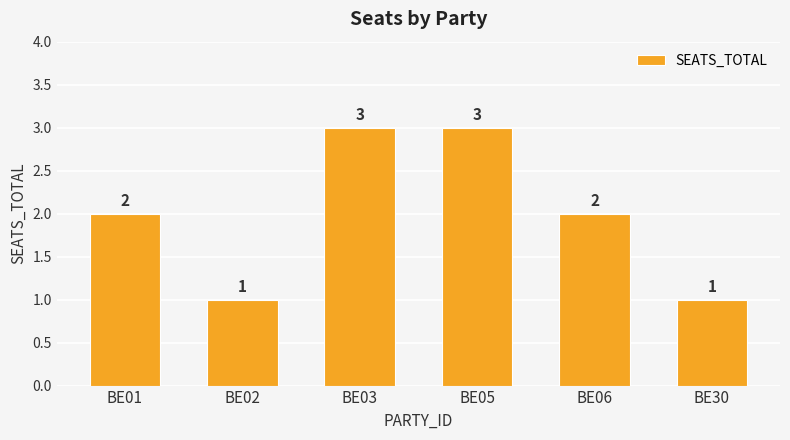

What is the greatest value displayed?

3